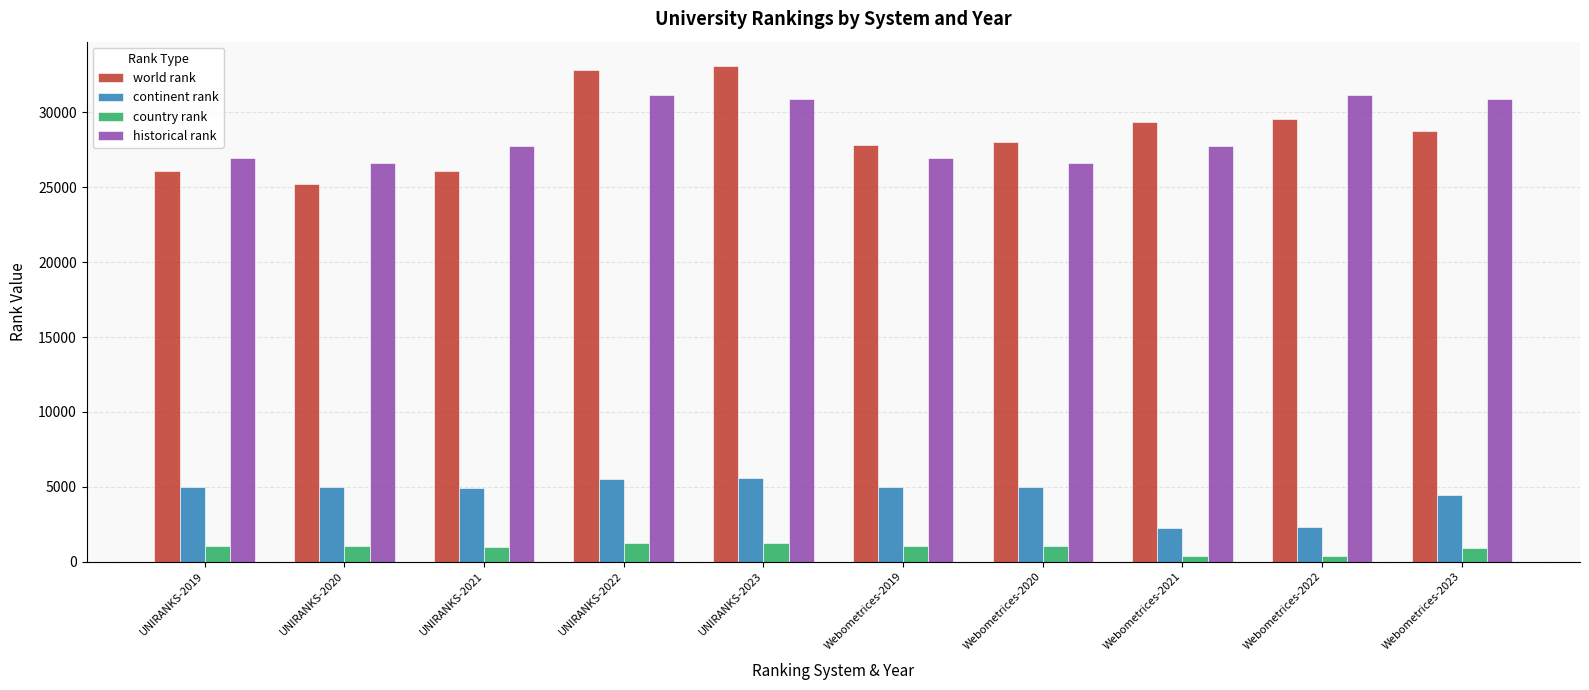

What is the lowest value of the historical rank series?

26627